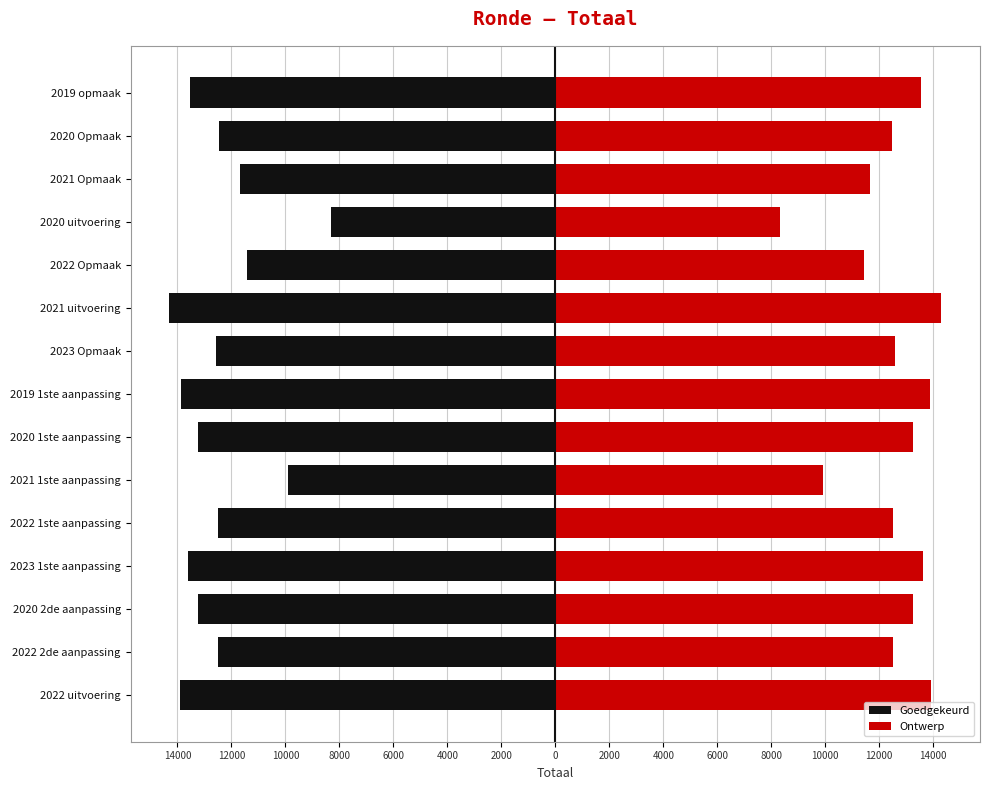

List the series in order of their peak value, highest first.

Ontwerp, Goedgekeurd